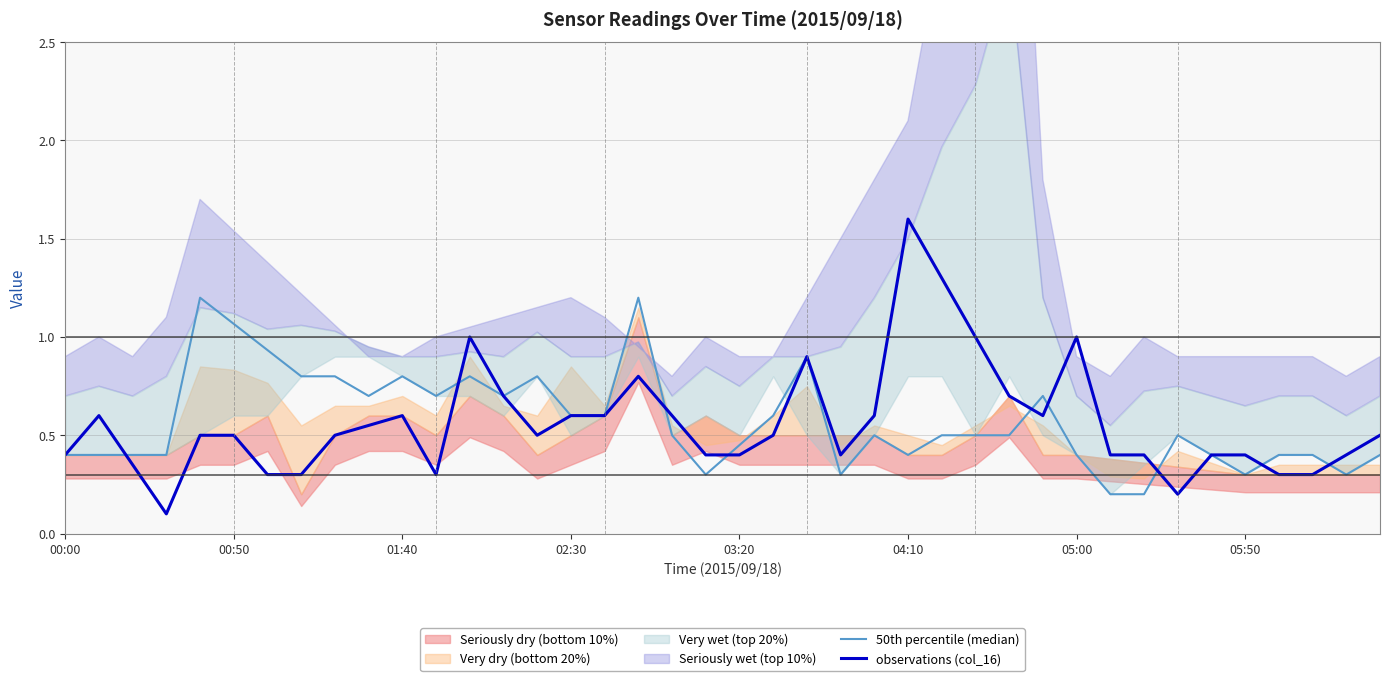

Which series has the largest total across all categories?

50th percentile (median)